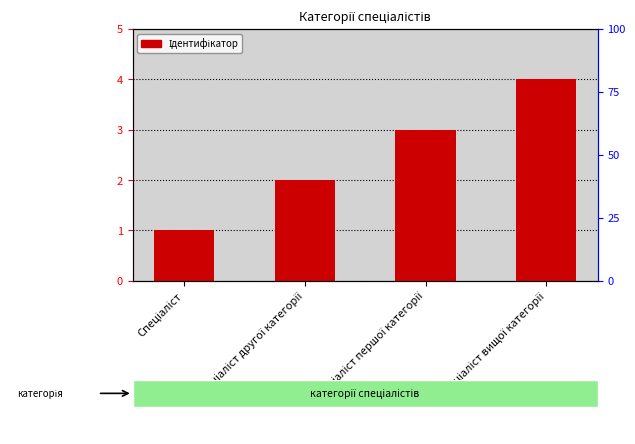

What is the difference between the values at Спеціаліст другої категорії and Спеціаліст?

1